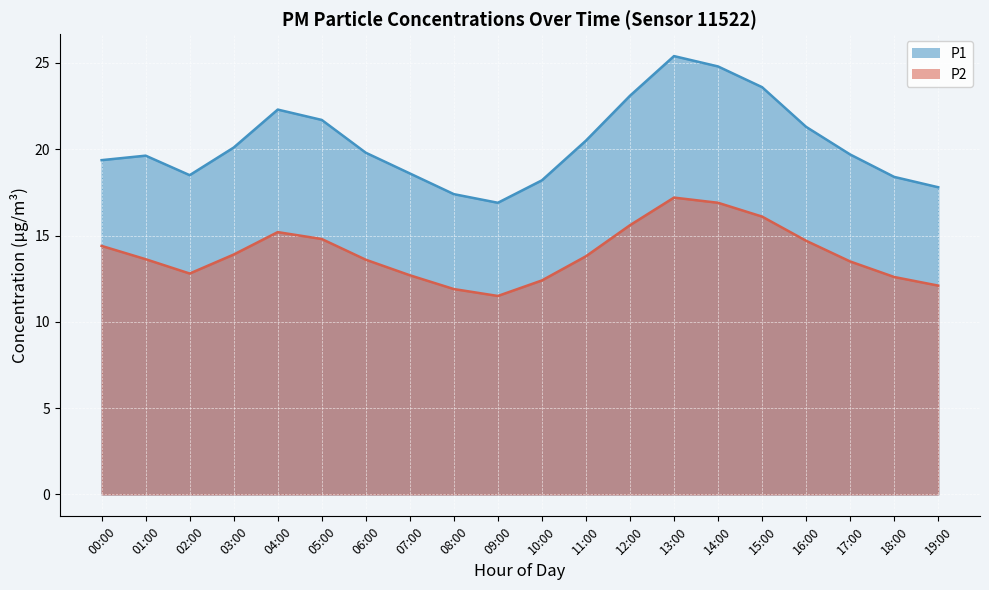

True or false: P2 and P1 intersect in this chart.

False